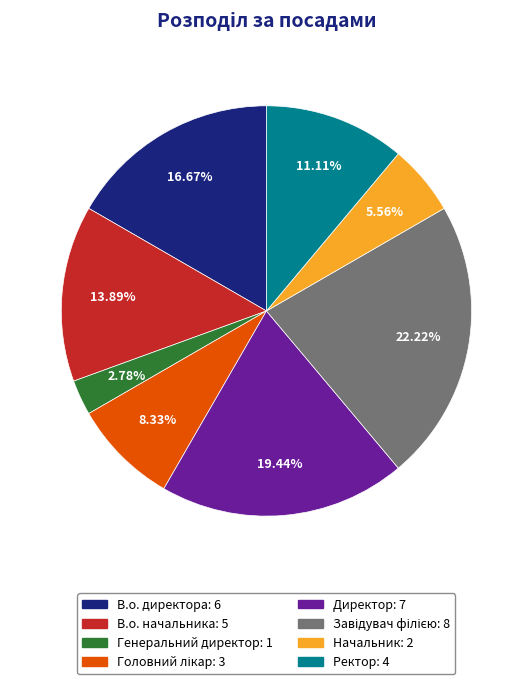

Does any single category account for the majority?

No